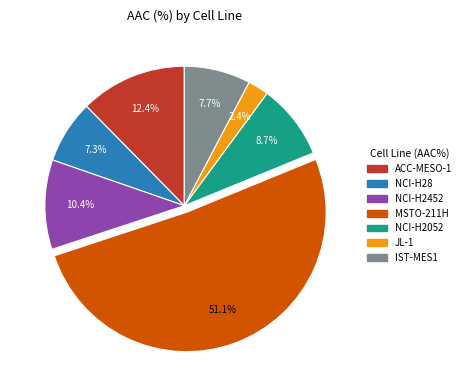

Count the number of slices in the pie.

7